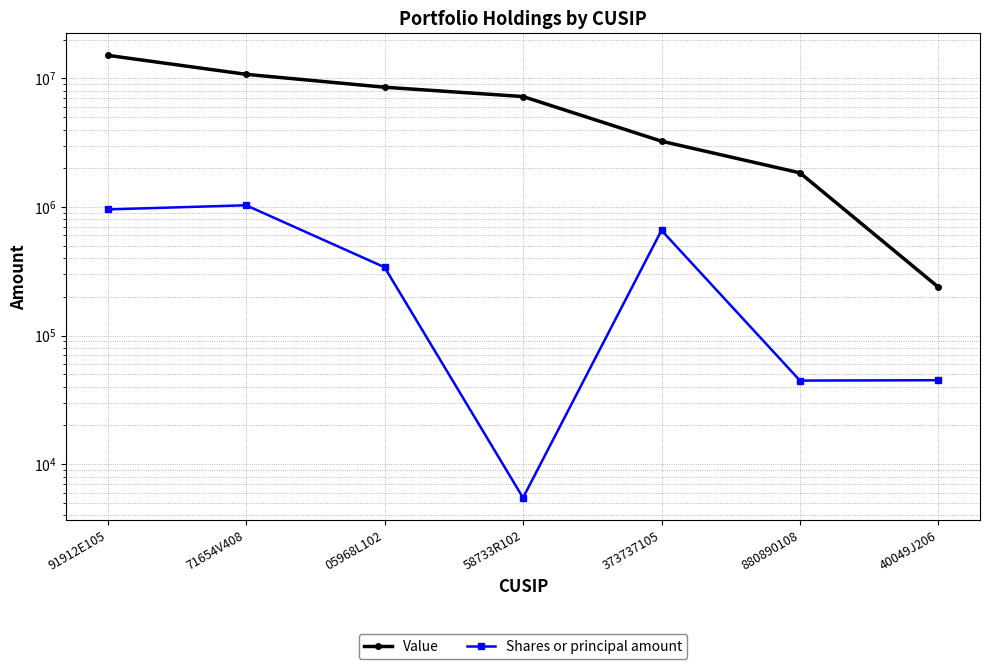

What is the label of the 6th point from the left?

880890108